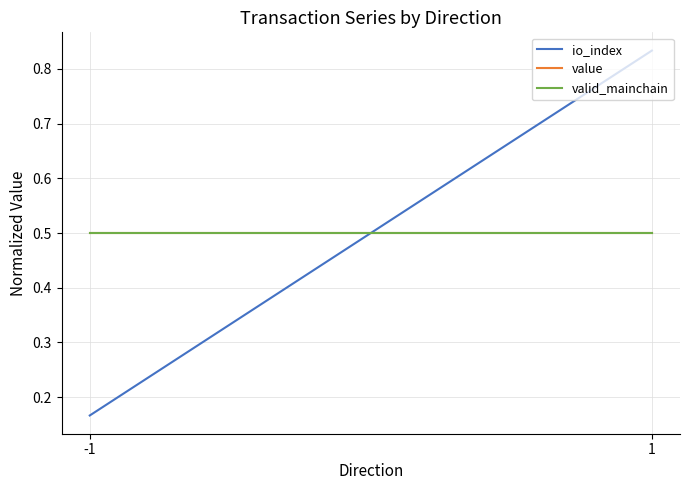

What is the average value of the io_index series?

0.5